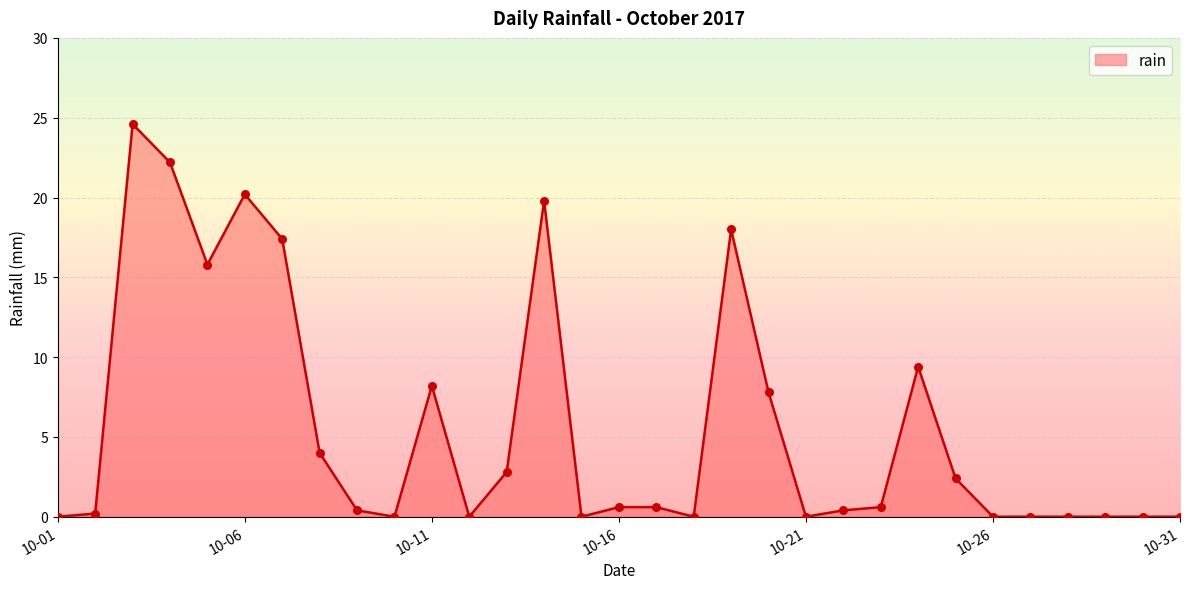

What is the difference between the maximum and minimum values?

24.6